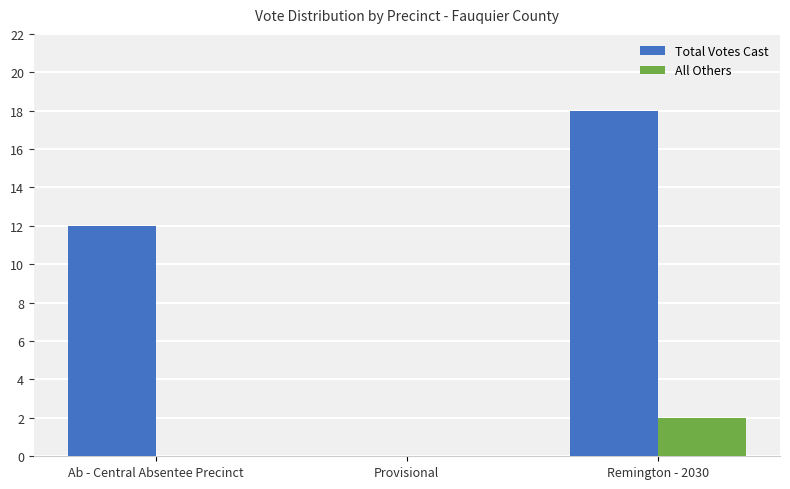

Between Ab - Central Absentee Precinct and Provisional, which series saw the biggest shift?

Total Votes Cast